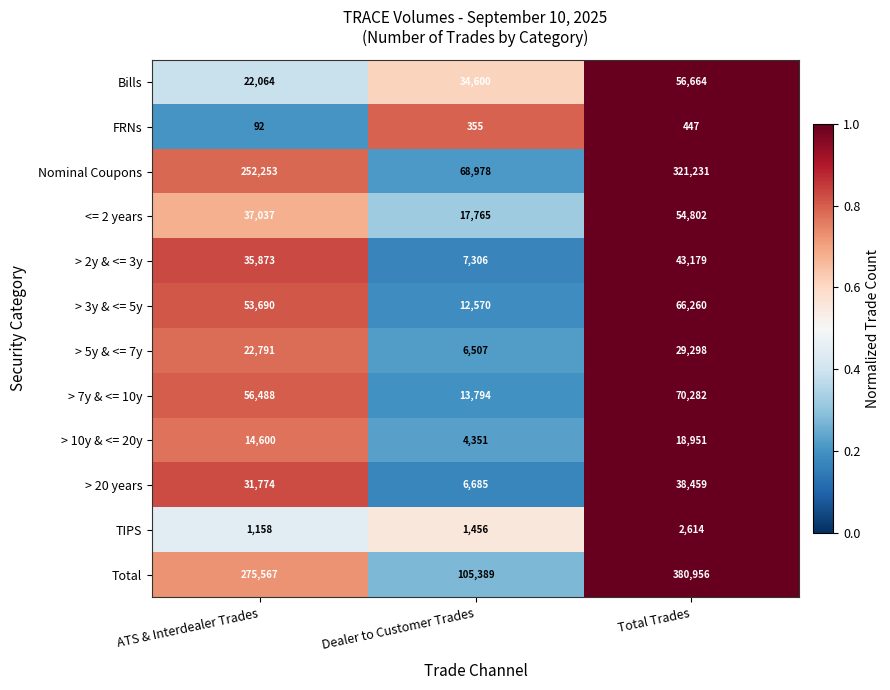

What is the minimum value for > 5y & <= 7y?

6507